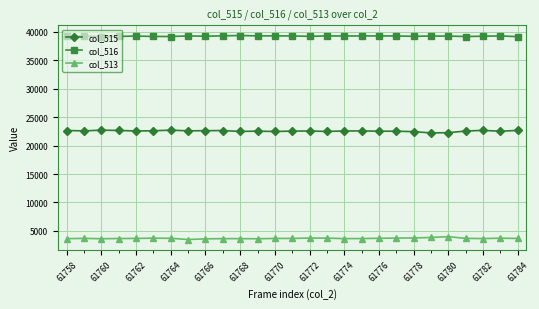

True or false: col_513 and col_515 intersect in this chart.

False